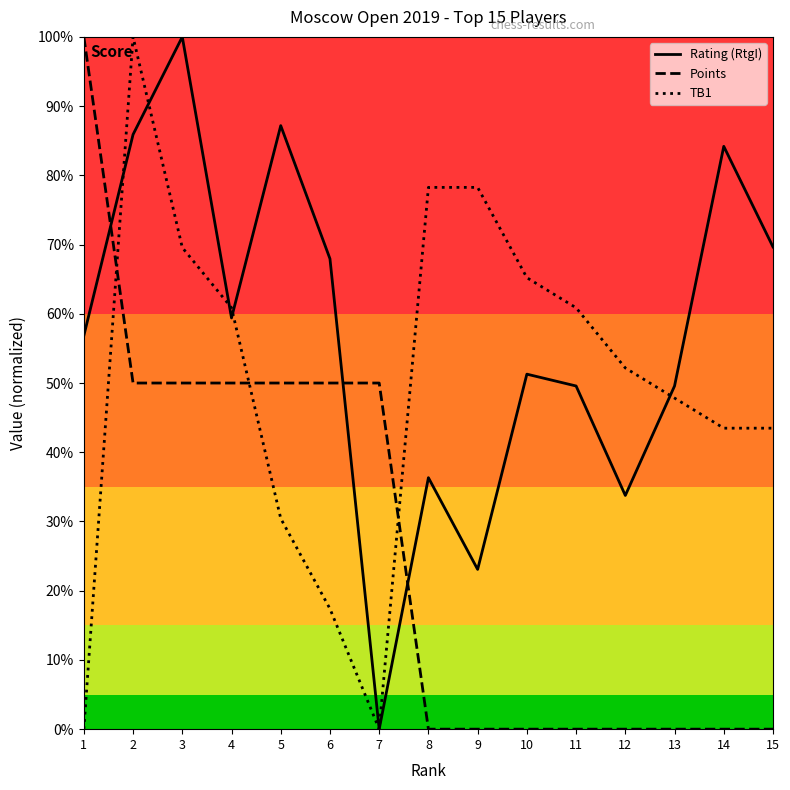

What are all the series names shown in the legend?

Rating (RtgI), Points, TB1